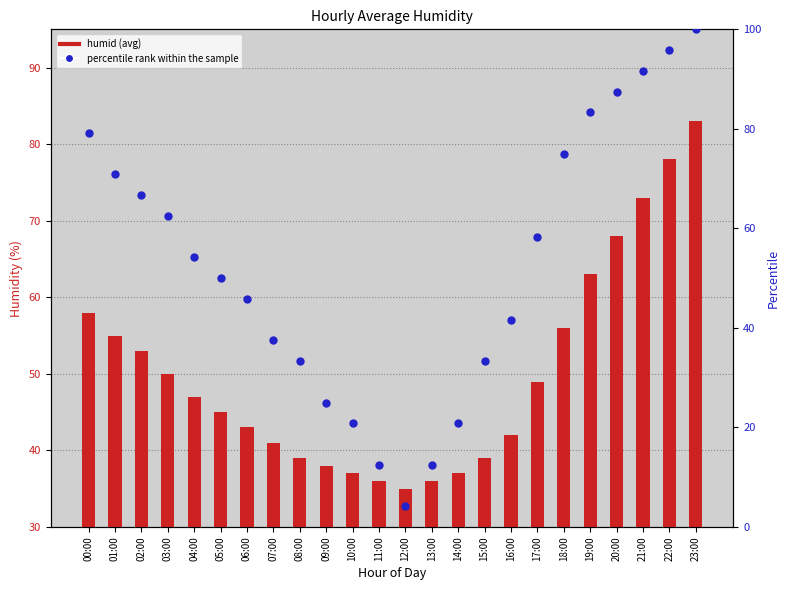

Which series contains the lowest Y value?

percentile rank within the sample